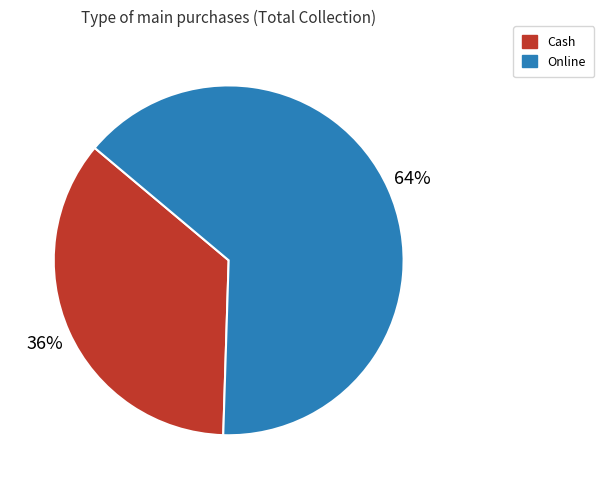

Which category has the smallest portion of the pie?

Cash